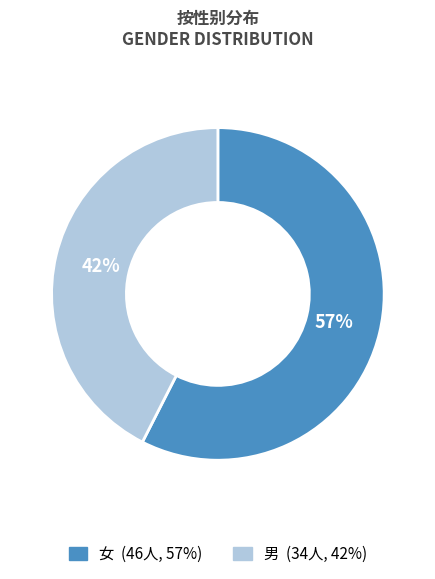

How many segments does this pie chart have?

2